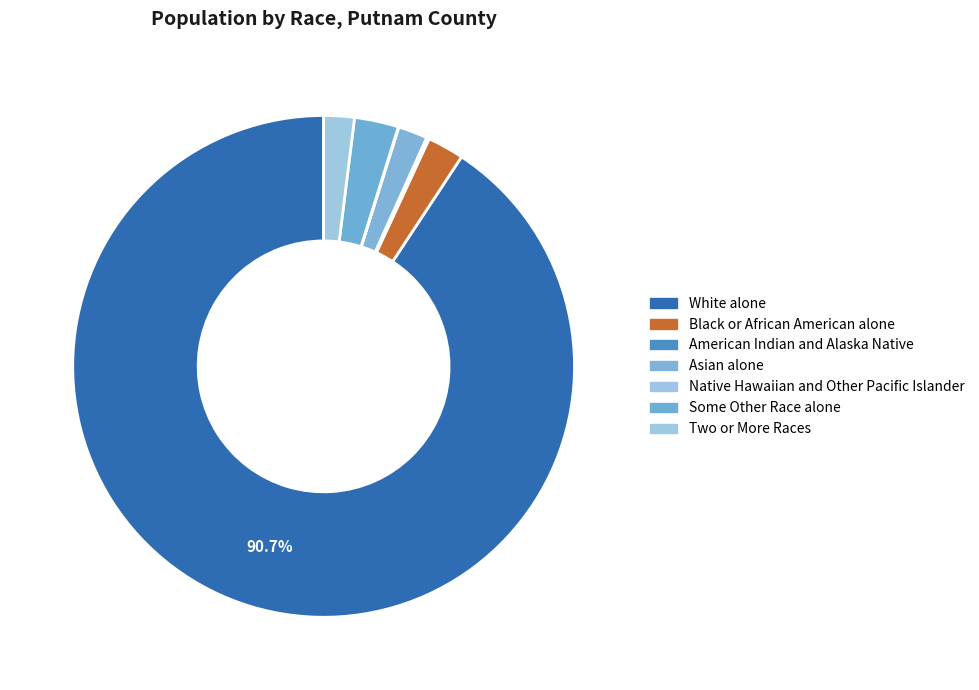

True or false: Some Other Race alone accounts for 3% of the total.

True